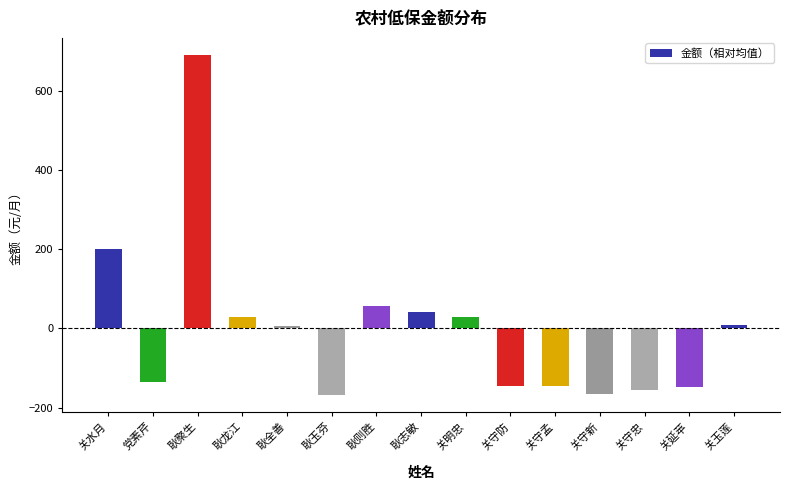

Which category has the highest value across all series?

耿聚生